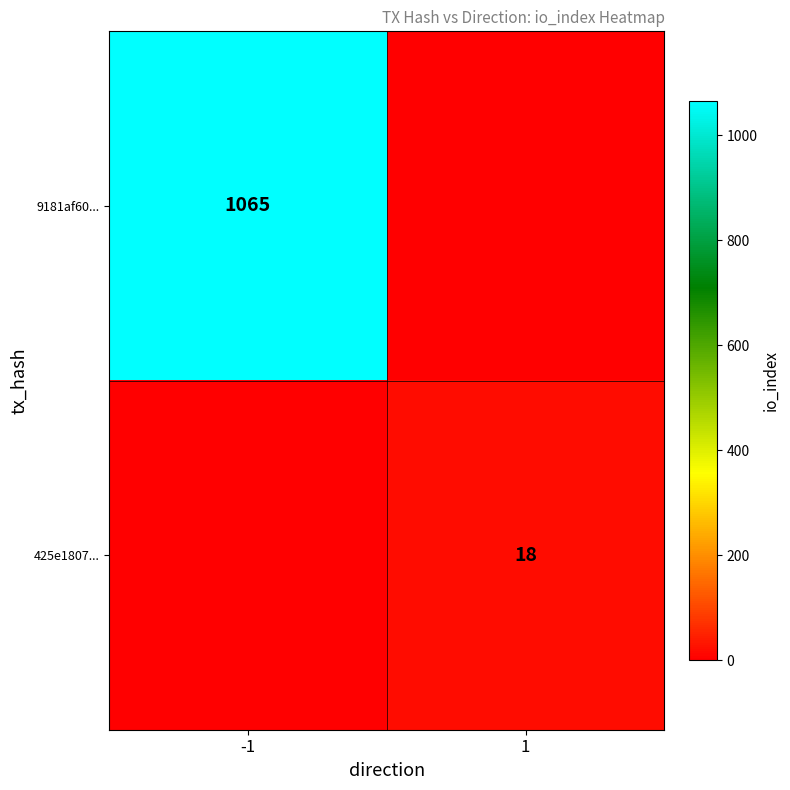

The value of 9181af60... at -1 is 1065. True or false?

True